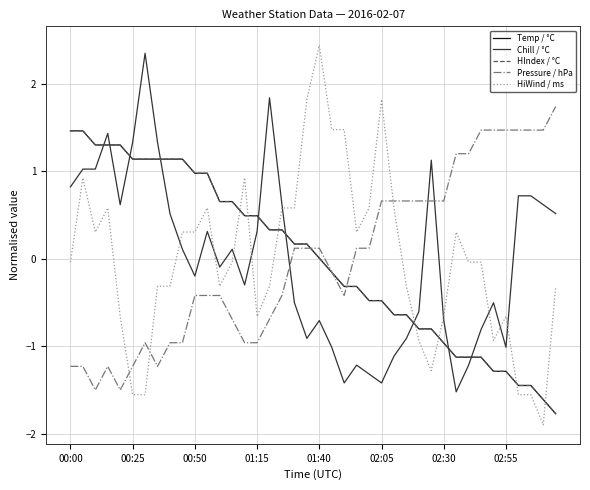

Reading left to right, what are all the values shown in this chart?

Temp / °C: 1.5	1.5	1.3	1.3	1.3	1.1	1.1	1.1	1.1	1.1	1.0	1.0	0.7	0.7	0.5	0.5	0.3	0.3	0.2	0.2	0.0	-0.2	-0.3	-0.3	-0.5	-0.5	-0.6	-0.6	-0.8	-0.8	-1.0	-1.1	-1.1	-1.1	-1.3	-1.3	-1.4	-1.4	-1.6	-1.8
Chill / °C: 0.8	1.0	1.0	1.4	0.6	1.3	2.3	1.3	0.5	0.1	-0.2	0.3	-0.1	0.1	-0.3	0.3	1.8	0.6	-0.5	-0.9	-0.7	-1.0	-1.4	-1.2	-1.3	-1.4	-1.1	-0.9	-0.6	1.1	-0.7	-1.5	-1.2	-0.8	-0.5	-1.0	0.7	0.7	0.6	0.5
HIndex / °C: 1.5	1.5	1.3	1.3	1.3	1.1	1.1	1.1	1.1	1.1	1.0	1.0	0.7	0.7	0.5	0.5	0.3	0.3	0.2	0.2	0.0	-0.2	-0.3	-0.3	-0.5	-0.5	-0.6	-0.6	-0.8	-0.8	-1.0	-1.1	-1.1	-1.1	-1.3	-1.3	-1.4	-1.4	-1.6	-1.8
Pressure / hPa: -1.2	-1.2	-1.5	-1.2	-1.5	-1.2	-1.0	-1.2	-1.0	-1.0	-0.4	-0.4	-0.4	-0.7	-1.0	-1.0	-0.7	-0.4	0.1	0.1	0.1	-0.1	-0.4	0.1	0.1	0.7	0.7	0.7	0.7	0.7	0.7	1.2	1.2	1.5	1.5	1.5	1.5	1.5	1.5	1.7
HiWind / ms: -0.0	0.9	0.3	0.6	-0.7	-1.6	-1.6	-0.3	-0.3	0.3	0.3	0.6	-0.3	-0.0	0.9	-0.7	-0.3	0.6	0.6	1.8	2.4	1.5	1.5	0.3	0.6	1.8	0.6	-0.3	-0.9	-1.3	-0.7	0.3	-0.0	-0.0	-0.9	-0.7	-1.6	-1.6	-1.9	-0.3